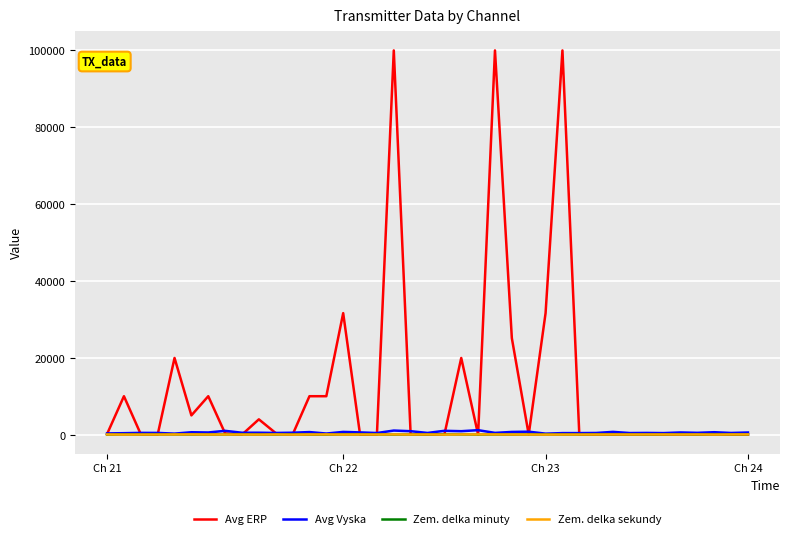

Which series has the widest spread of values?

Avg ERP